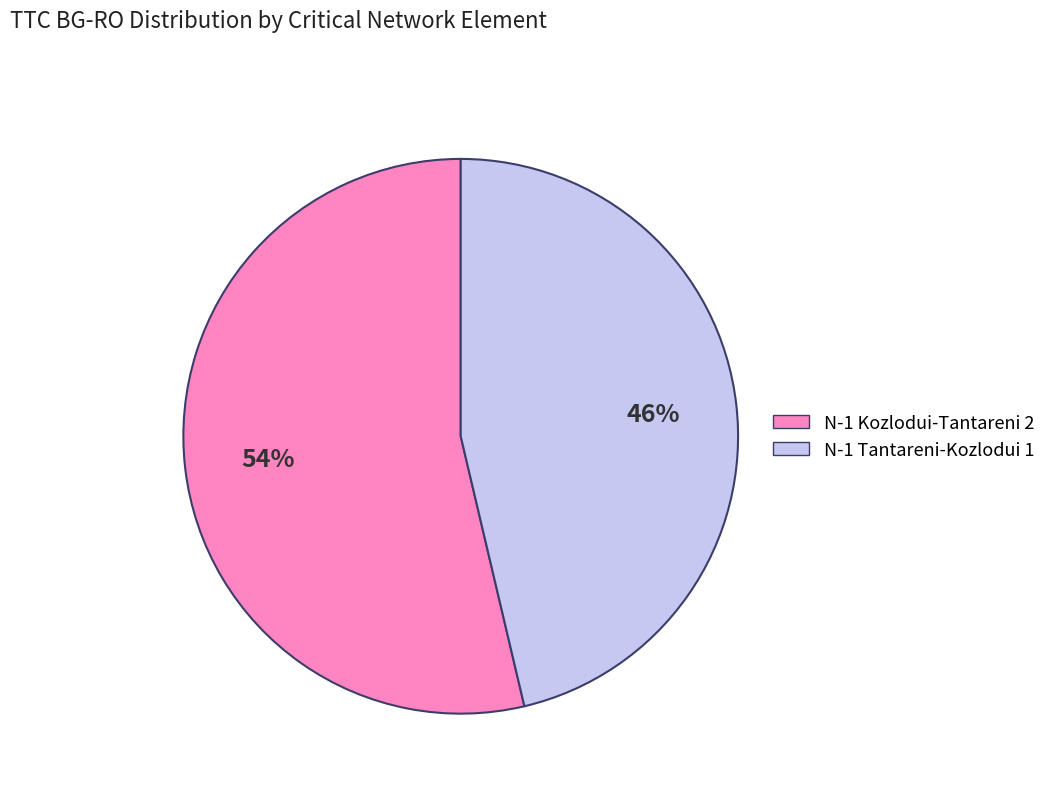

How many slices are in this pie chart?

2